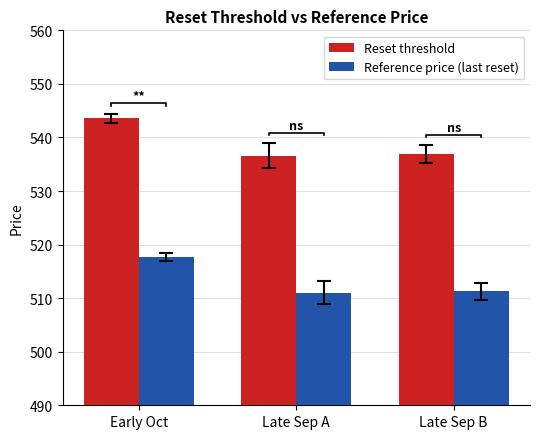

Rank the categories by Reference price (last reset) value from highest to lowest.

Early Oct, Late Sep B, Late Sep A